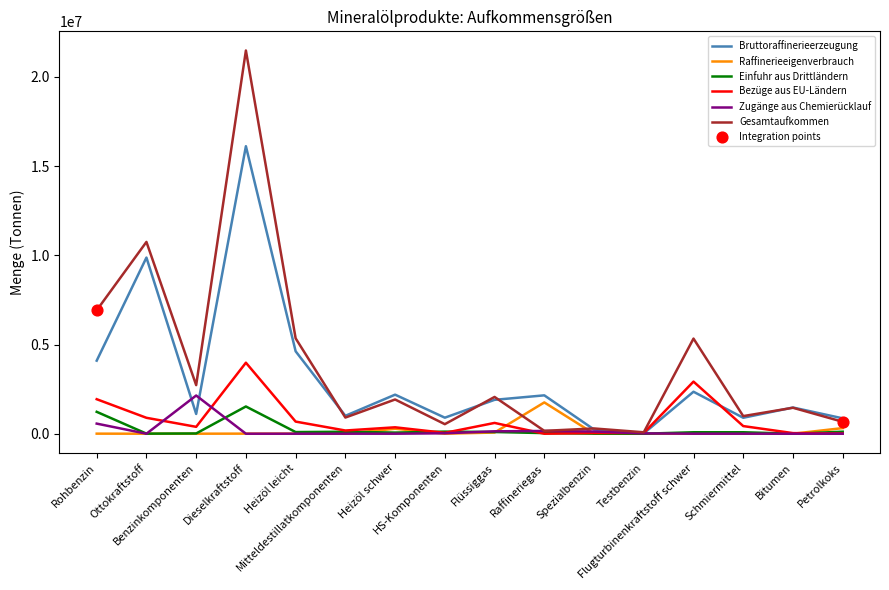

Which series has the widest spread of values?

Gesamtaufkommen